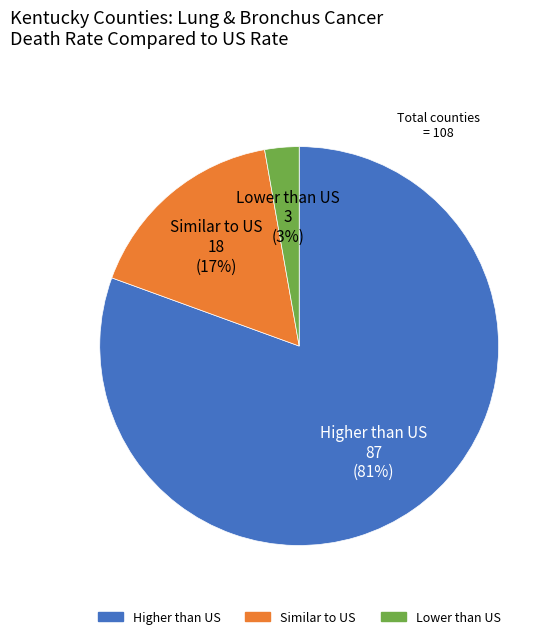

Is there a majority slice in this chart?

Yes